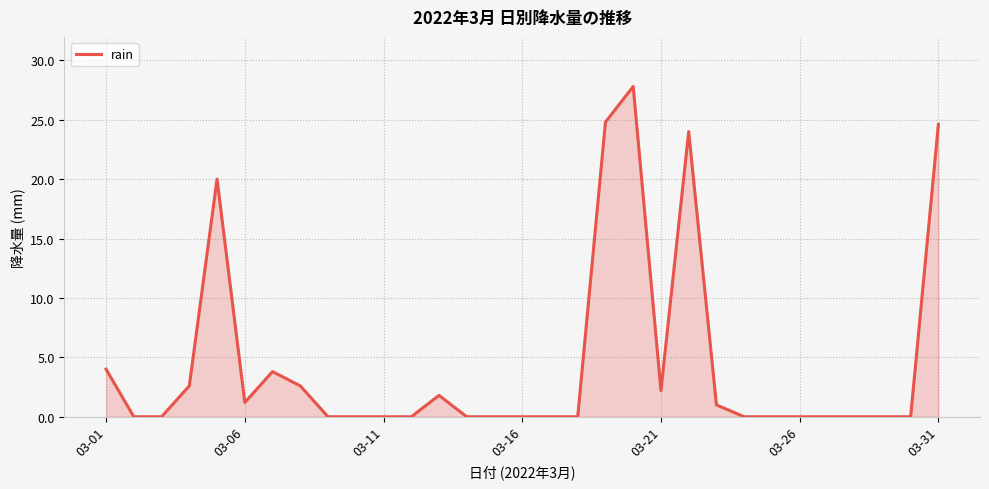

What is the difference between the maximum and minimum values?

27.8